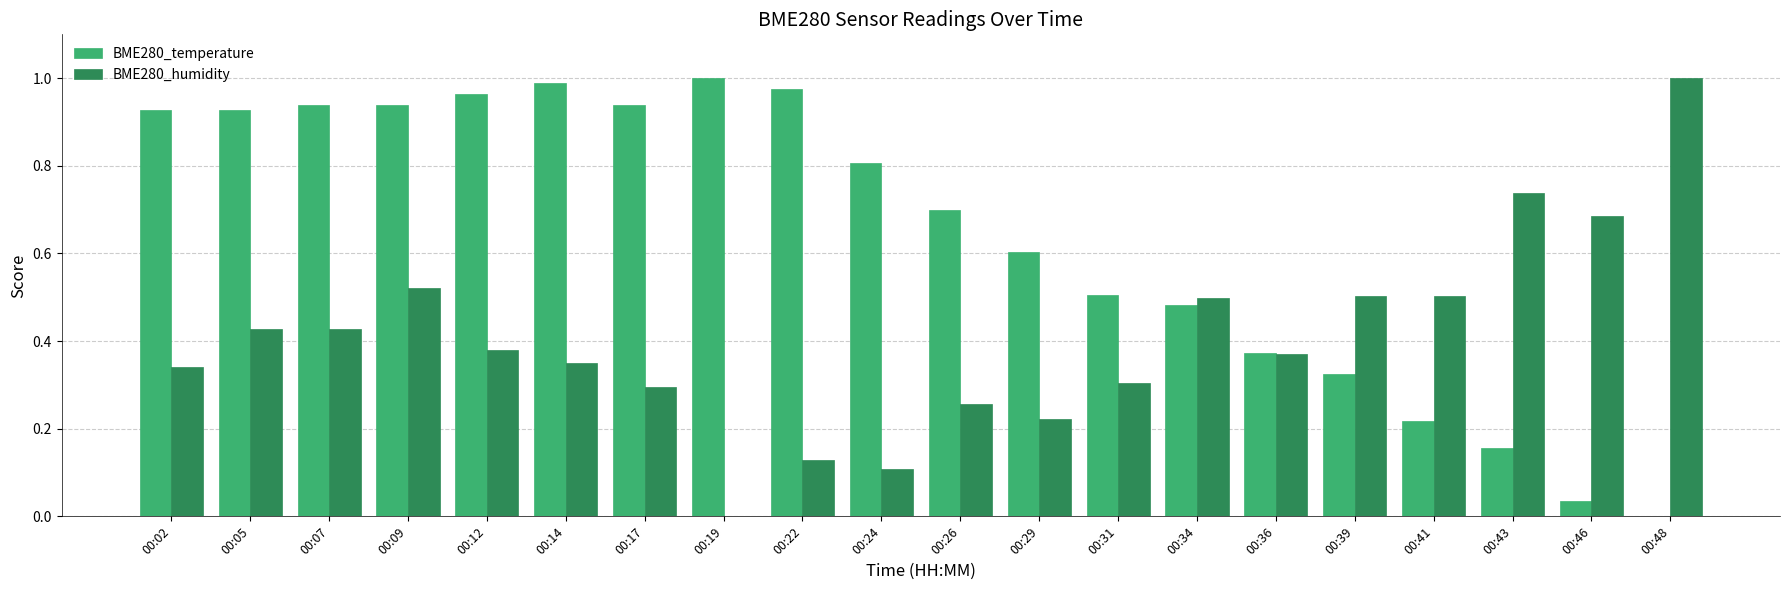

Between 00:31 and 00:46, which series saw the biggest shift?

BME280_temperature